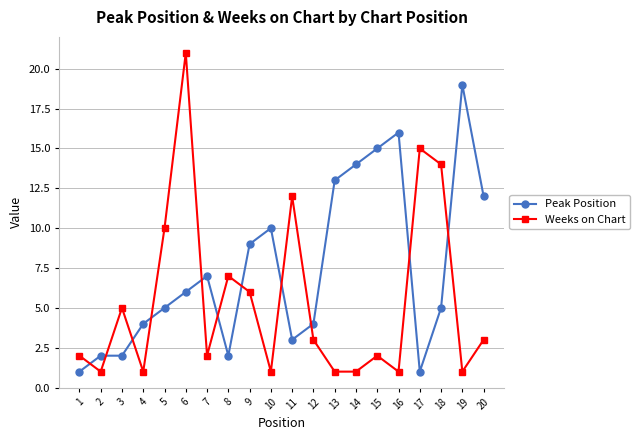

Reading left to right, list all the values displayed in this chart.

Peak Position: 1	2	2	4	5	6	7	2	9	10	3	4	13	14	15	16	1	5	19	12
Weeks on Chart: 2	1	5	1	10	21	2	7	6	1	12	3	1	1	2	1	15	14	1	3